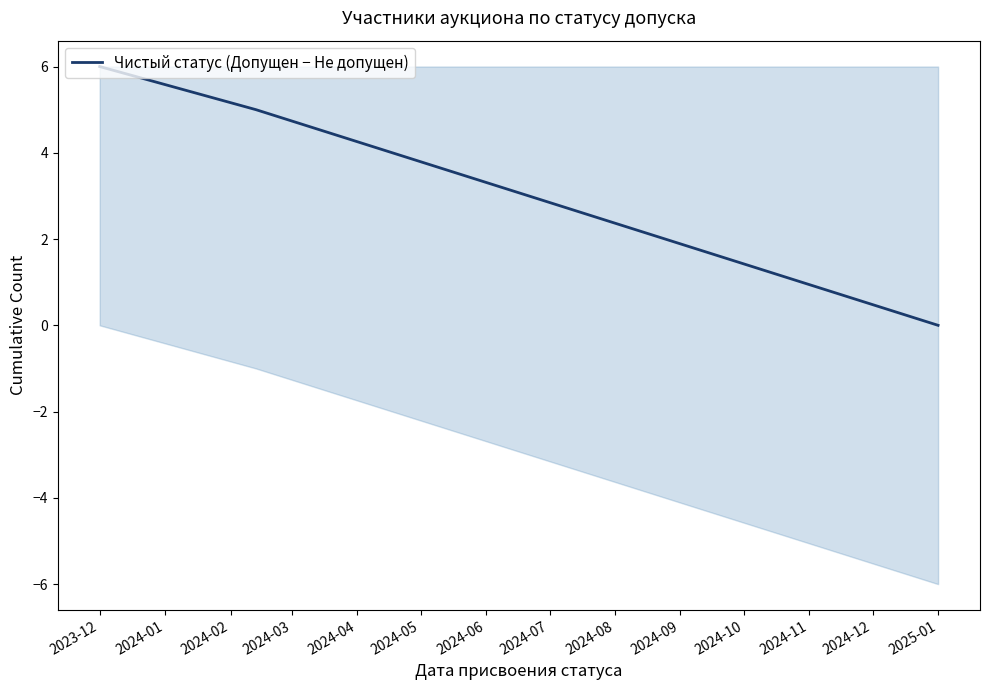

What is the difference between the maximum and minimum values?

6